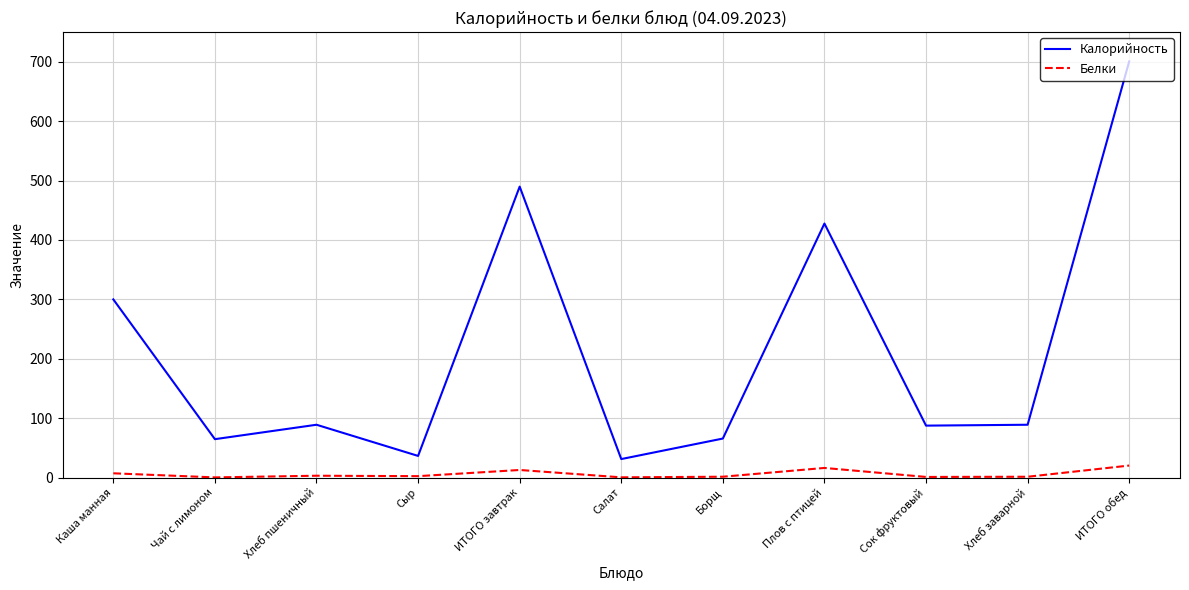

Does the chart have visible grid lines?

Yes